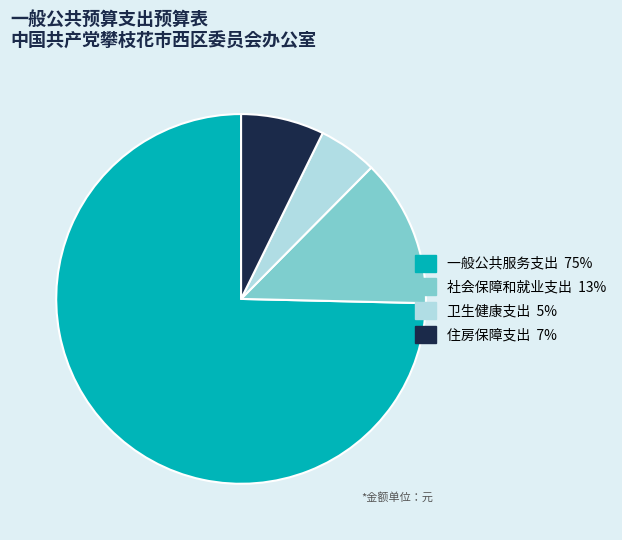

Which slice is the largest?

一般公共服务支出